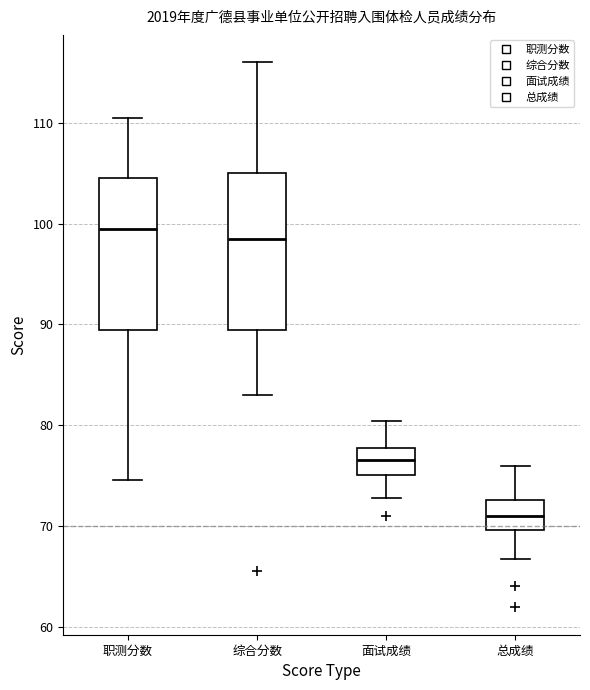

Reading left to right, read every box against the y-axis: the position of its median line, the range the box covers, and the ends of its whiskers. The values are not printed on the chart, so give them approximately, as read against the axis.

职测分数: median 100, box 90 to 105, whiskers 75 to 111
综合分数: median 99, box 90 to 105, whiskers 83 to 116
面试成绩: median 77, box 75 to 78, whiskers 73 to 80
总成绩: median 71, box 70 to 73, whiskers 67 to 76